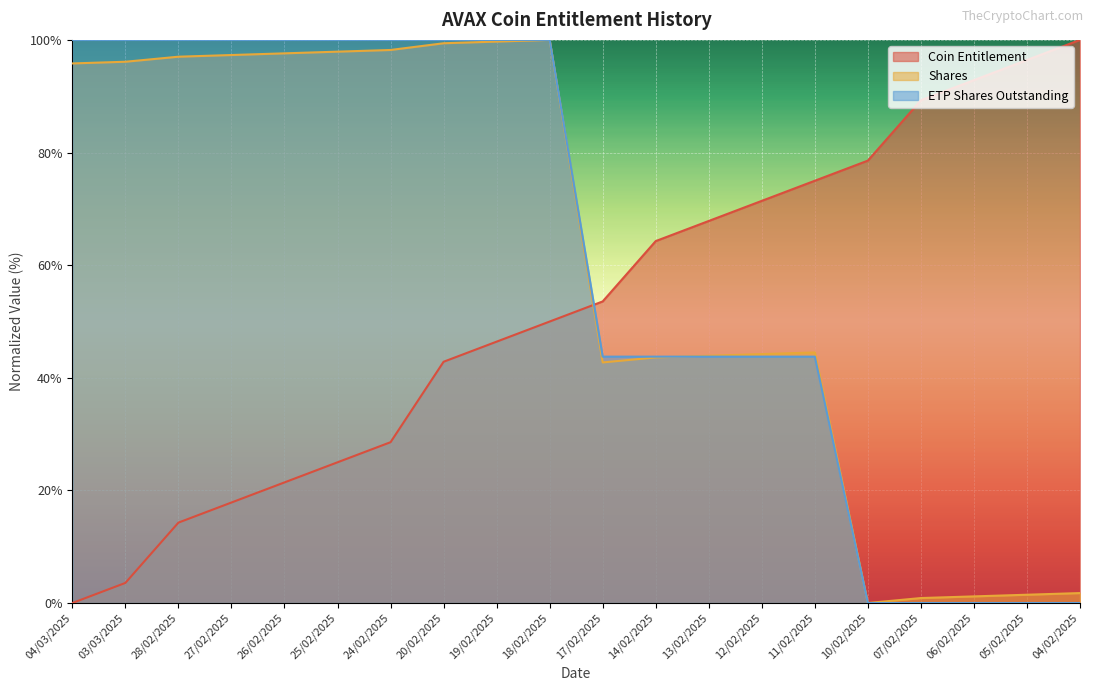

What is the difference between the maximum and minimum values in the ETP Shares Outstanding (K) series?

100.0